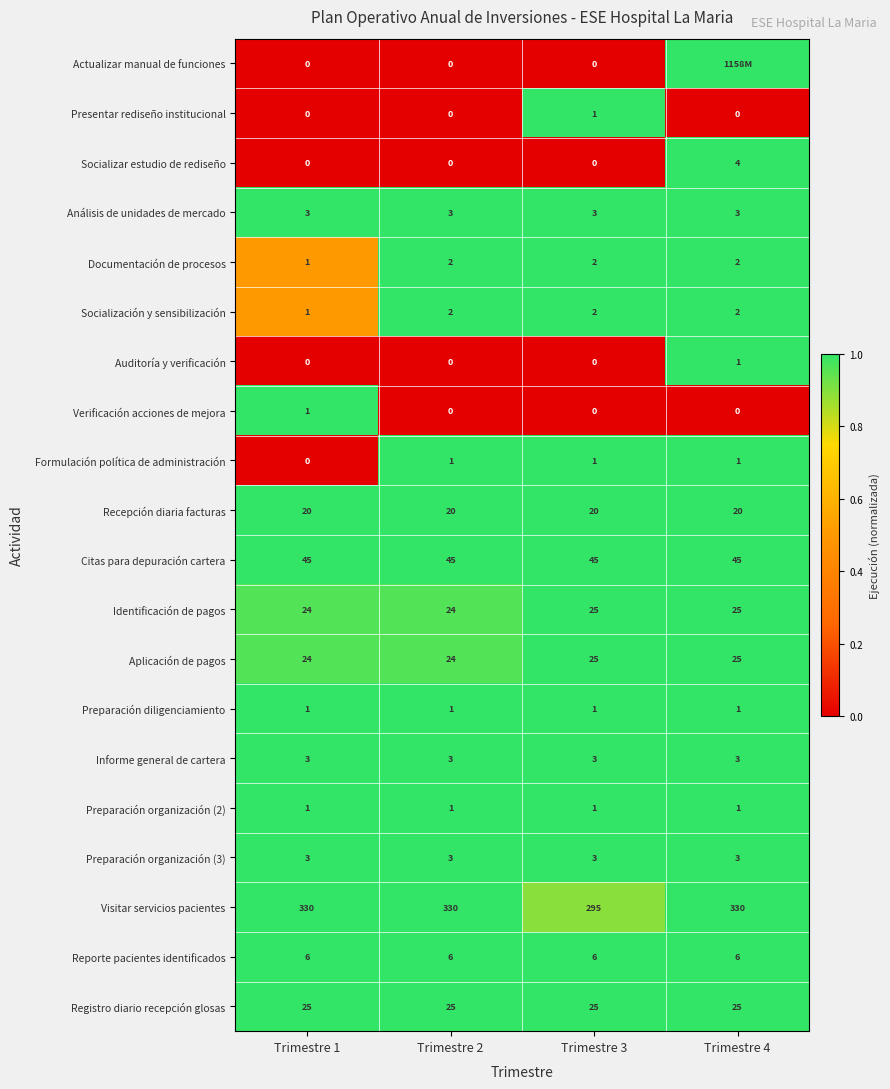

What is the spread (max minus min) of values at Trimestre 3?

295